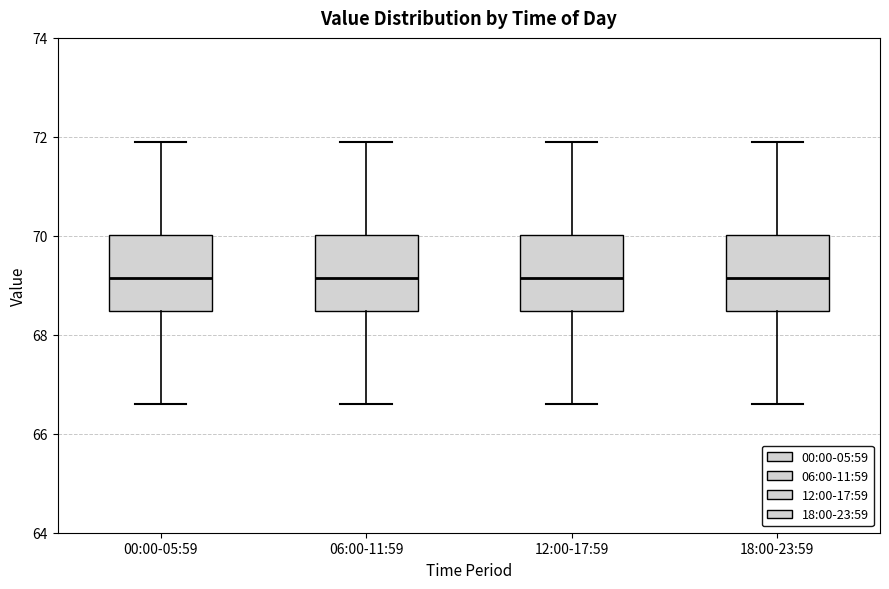

Reading left to right, read every box against the y-axis: the position of its median line, the range the box covers, and the ends of its whiskers. The values are not printed on the chart, so give them approximately, as read against the axis.

00:00-05:59: median 69.2, box 68.4 to 70.0, whiskers 66.6 to 72.0
06:00-11:59: median 69.2, box 68.4 to 70.0, whiskers 66.6 to 72.0
12:00-17:59: median 69.2, box 68.4 to 70.0, whiskers 66.6 to 72.0
18:00-23:59: median 69.2, box 68.4 to 70.0, whiskers 66.6 to 72.0